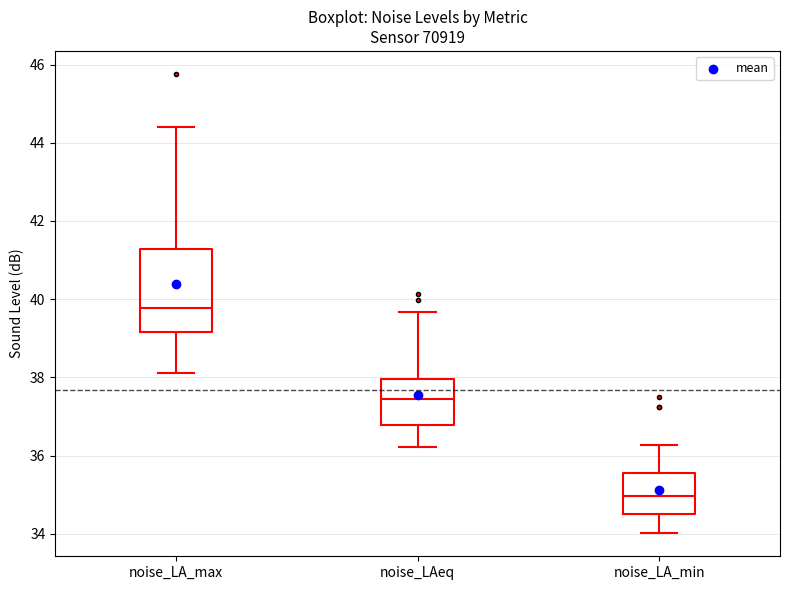

Which box has the lowest median line?

noise_LA_min